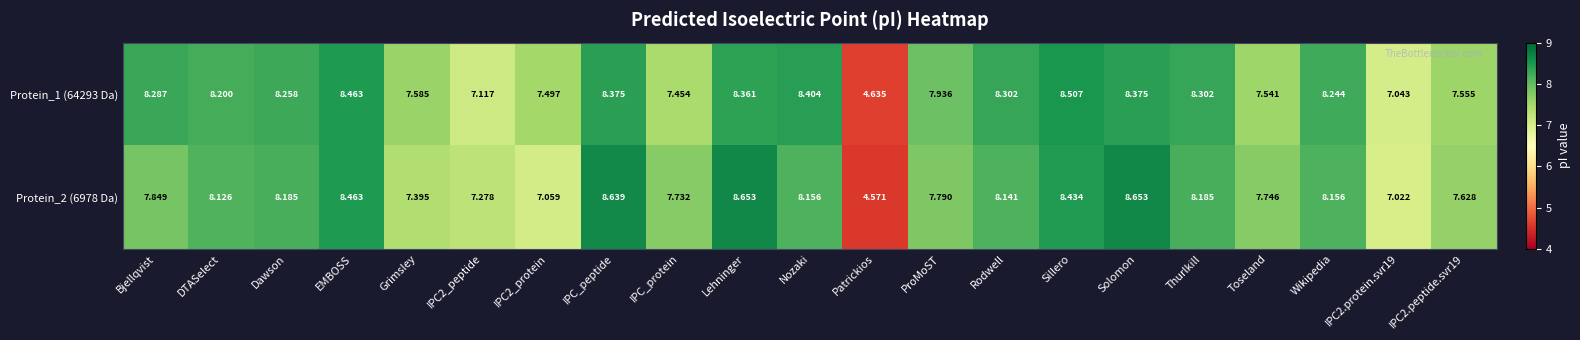

Rank the series by their average value, from lowest to highest.

Protein_2 (6978 Da), Protein_1 (64293 Da)